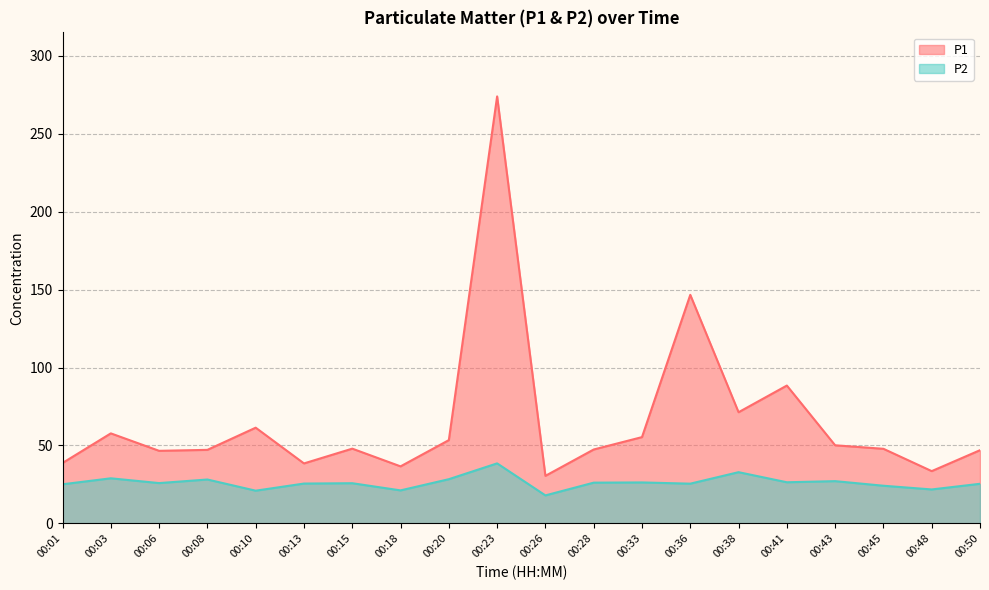

At which category is the sum across all series the highest?

00:23